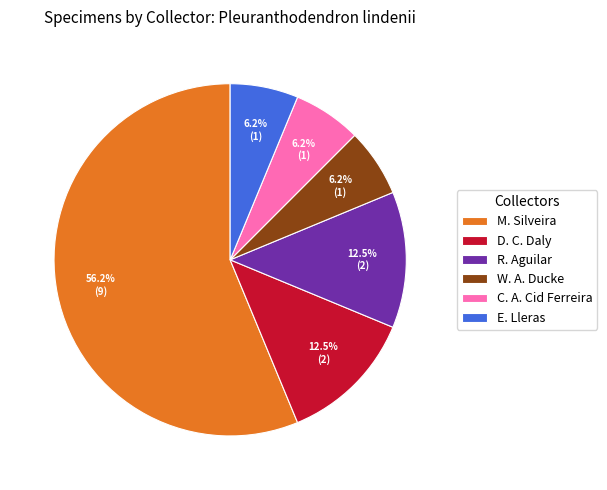

What is the ratio of the value at M. Silveira to the value at R. Aguilar?

4.5